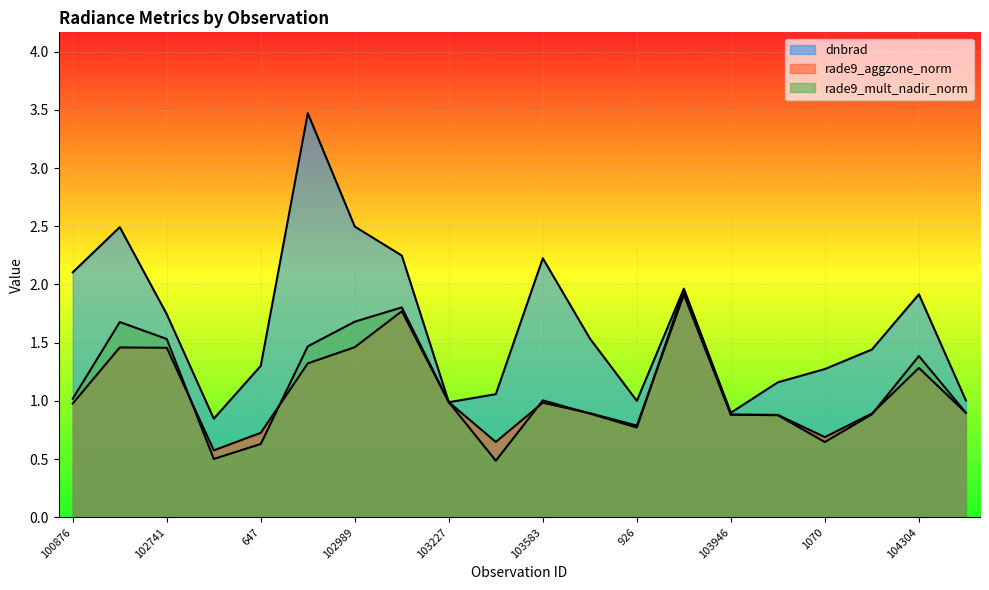

Count the number of data series in this chart.

3